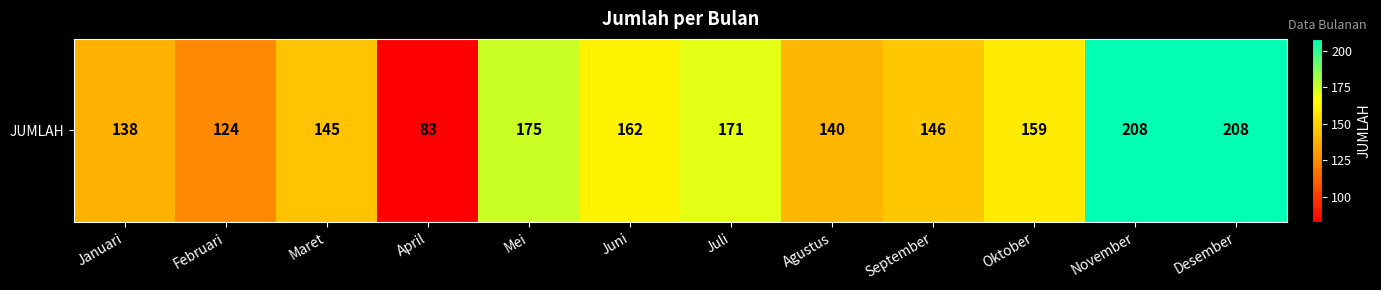

What is the change in value from Juli to November?

+37